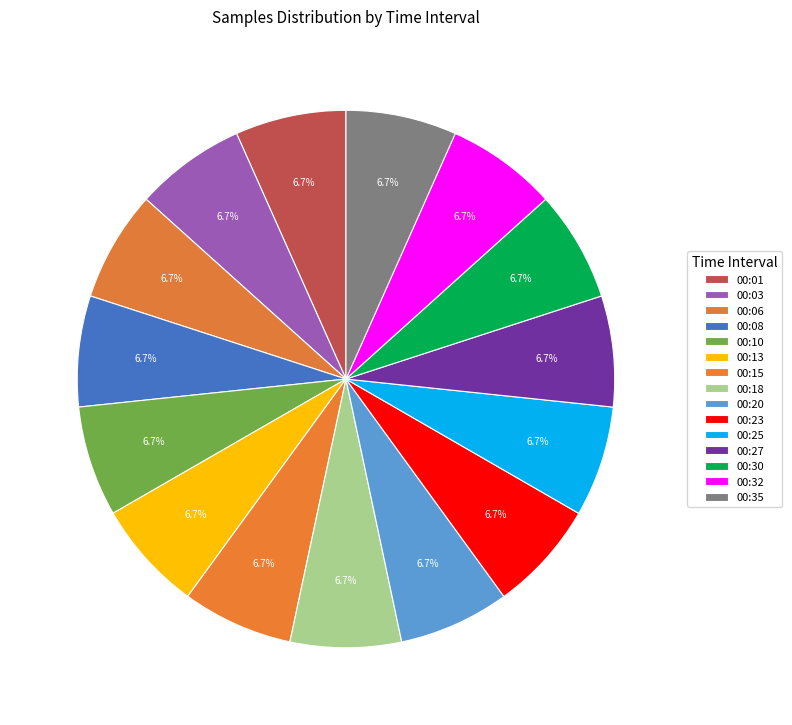

How many segments does this pie chart have?

15